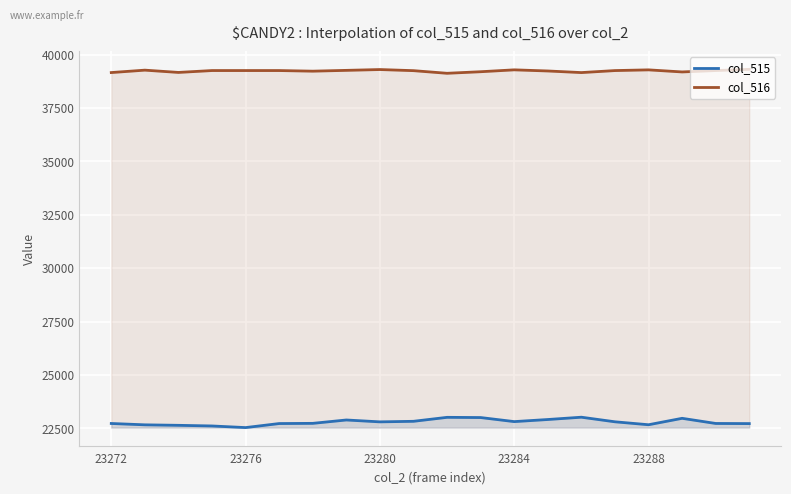

True or false: col_515 and col_516 intersect in this chart.

False